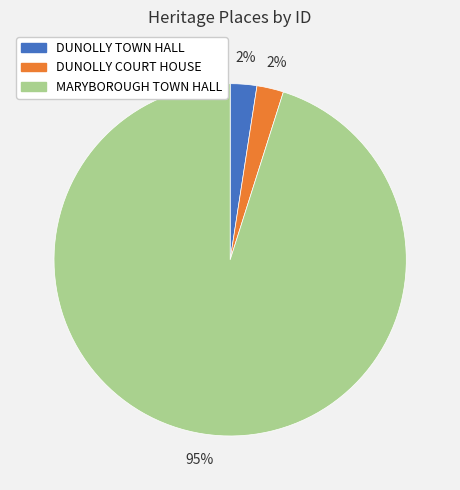

Do DUNOLLY COURT HOUSE and MARYBOROUGH TOWN HALL together represent more than half of the pie?

Yes